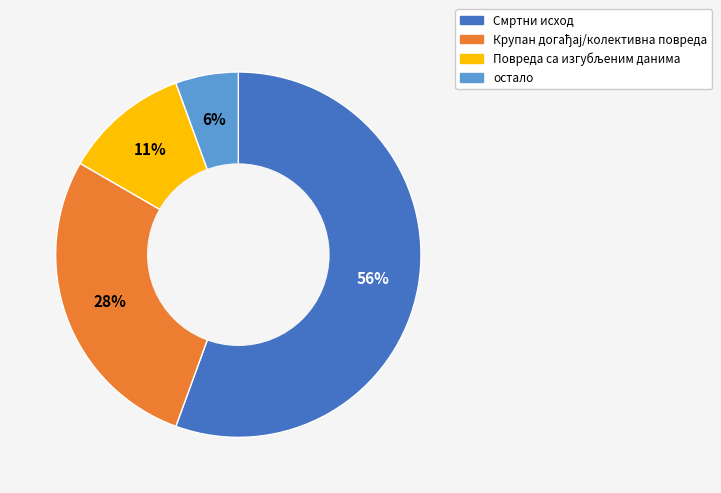

The остало slice represents 1% of the pie. True or false?

False